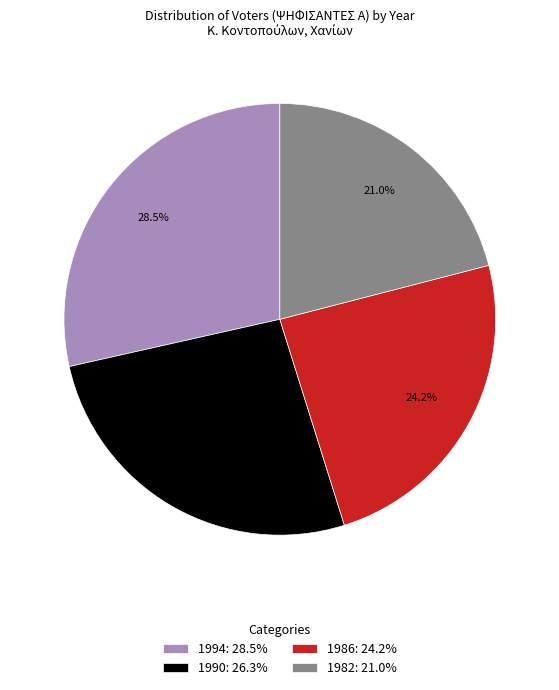

True or false: 1990 accounts for 26% of the total.

True